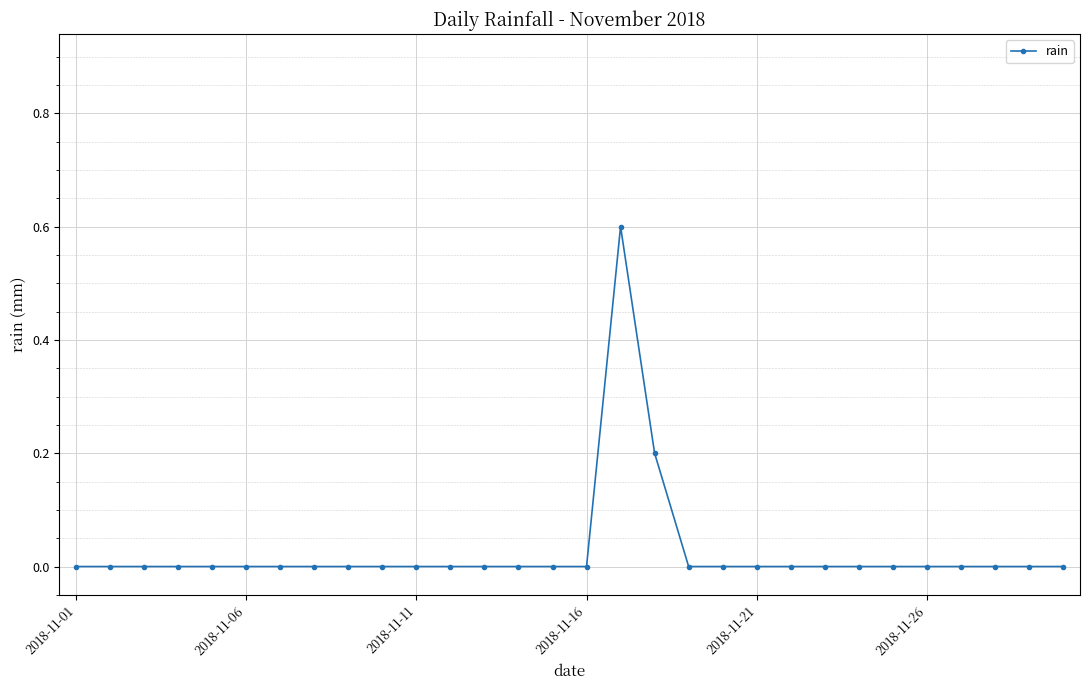

What is the maximum value shown in the chart?

0.6